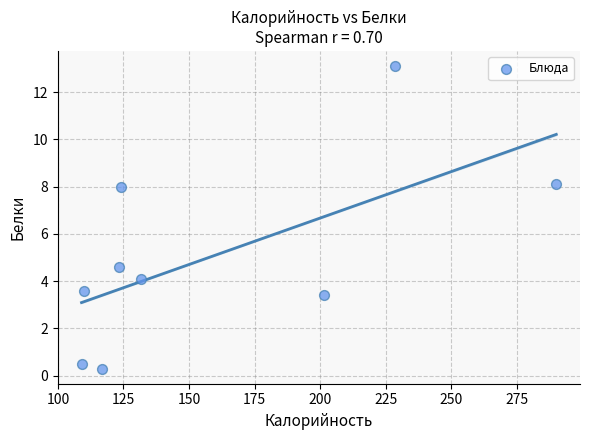

What Y value in the scatter plot is closest to 6?

4.6